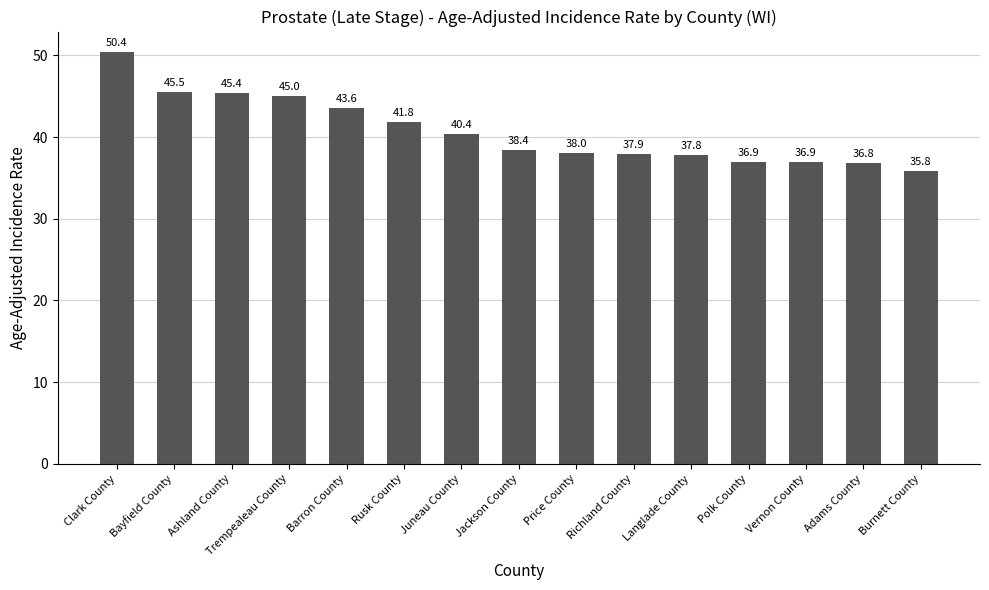

Where does the data first go above 38?

Clark County